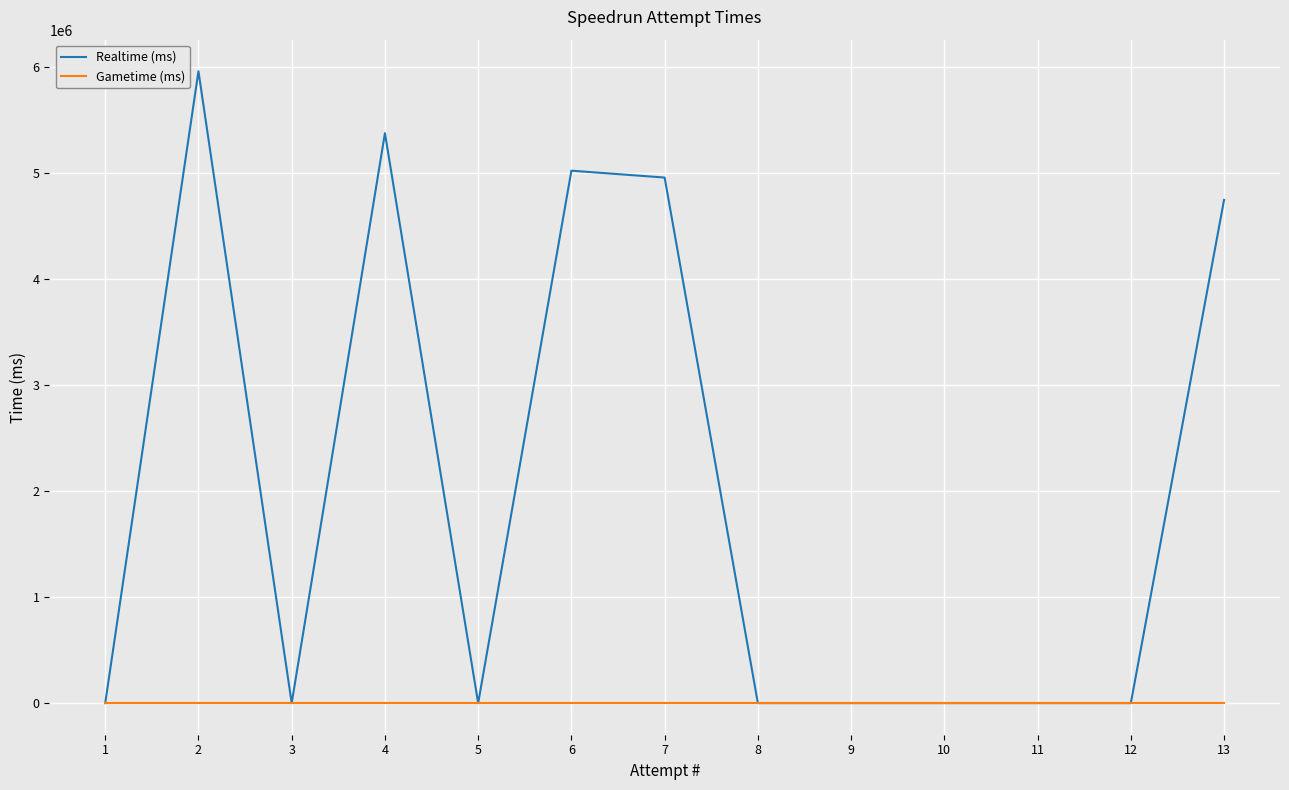

At 3, list the series in order from smallest to largest.

Realtime (ms), Gametime (ms)